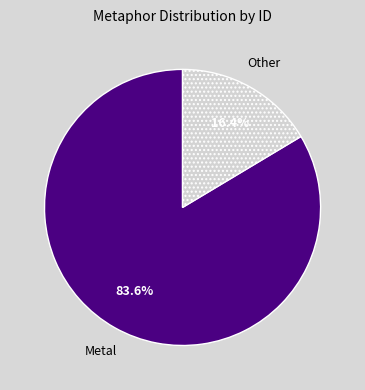

What is the smallest slice in the pie chart?

Other